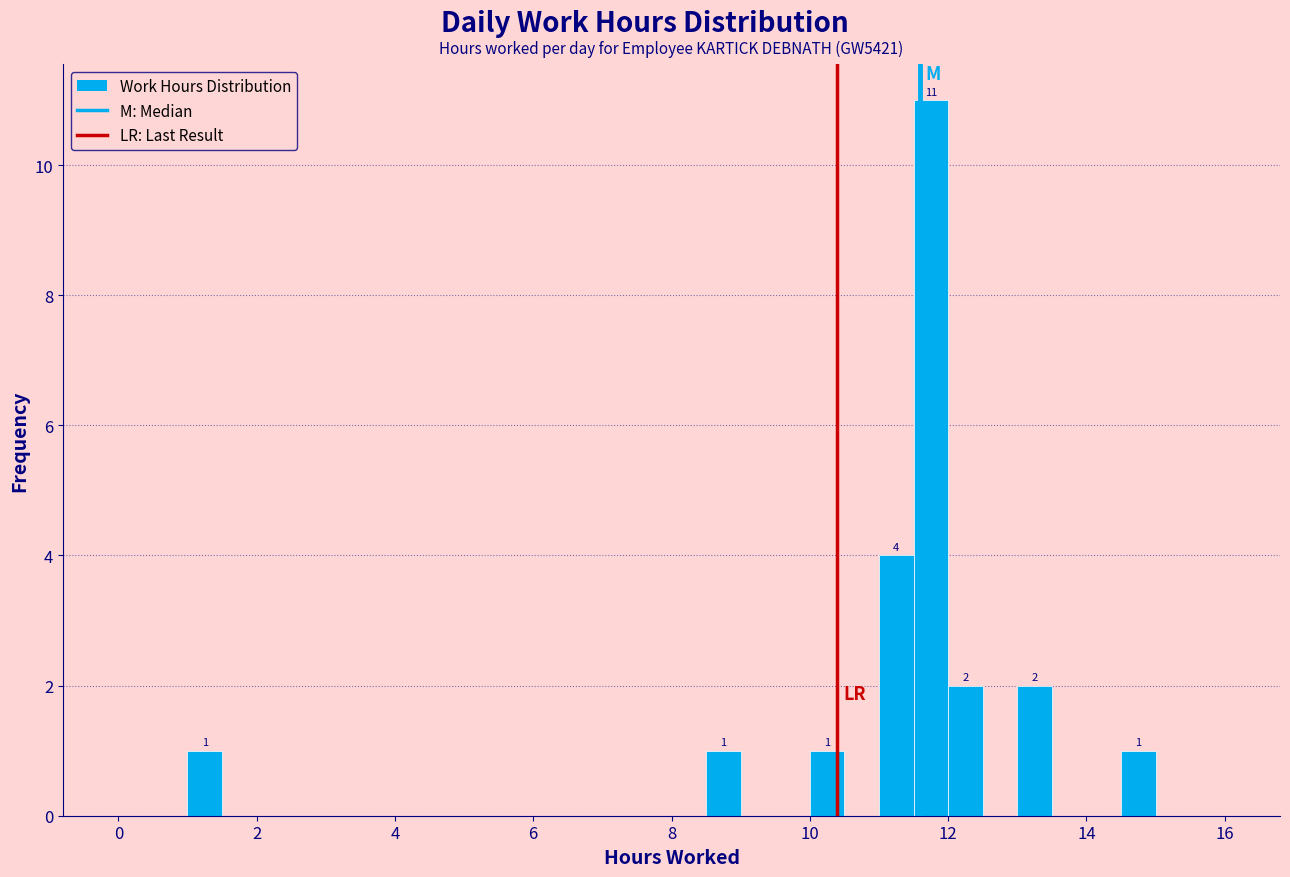

Read against the x-axis, roughly where is the centre of the tallest bar?

11.8